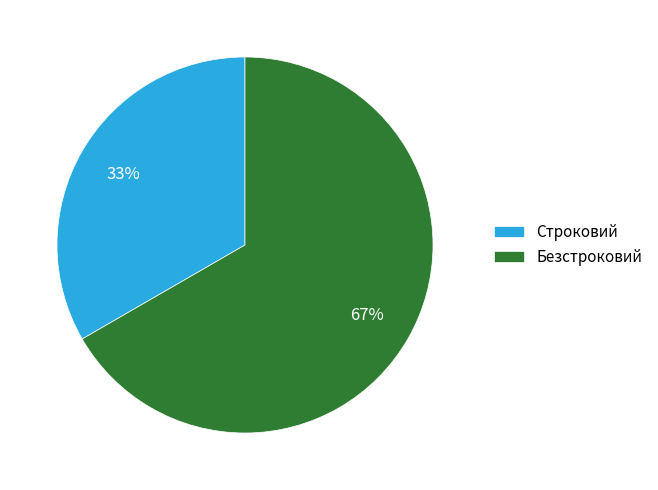

Combined, do Строковий and Безстроковий account for over 50%?

Yes